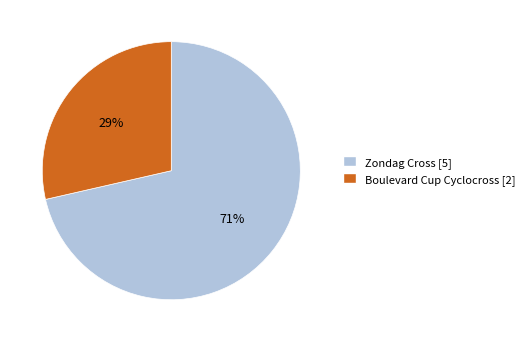

How many slices are in this pie chart?

2